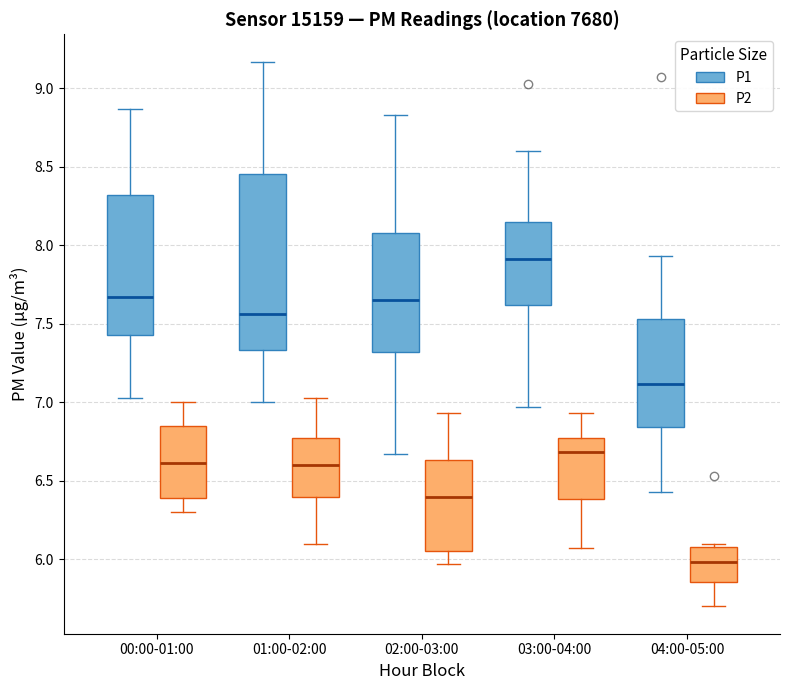

Reading left to right, transcribe this box plot: for each box, give where its median line is, the range the box spans, and where its two whiskers end, as read against the y-axis. The values are not printed on the chart, so give them approximately, as read against the axis.

00:00-01:00 (P1): median 7.65, box 7.45 to 8.30, whiskers 7.05 to 8.85
00:00-01:00 (P2): median 6.60, box 6.40 to 6.85, whiskers 6.30 to 7.00
01:00-02:00 (P1): median 7.55, box 7.35 to 8.45, whiskers 7.00 to 9.15
01:00-02:00 (P2): median 6.60, box 6.40 to 6.80, whiskers 6.10 to 7.05
02:00-03:00 (P1): median 7.65, box 7.30 to 8.10, whiskers 6.65 to 8.85
02:00-03:00 (P2): median 6.40, box 6.05 to 6.65, whiskers 5.95 to 6.95
03:00-04:00 (P1): median 7.90, box 7.60 to 8.15, whiskers 6.95 to 8.60
03:00-04:00 (P2): median 6.70, box 6.40 to 6.75, whiskers 6.05 to 6.95
04:00-05:00 (P1): median 7.10, box 6.85 to 7.55, whiskers 6.45 to 7.95
04:00-05:00 (P2): median 6.00, box 5.85 to 6.10, whiskers 5.70 to 6.10 (just above the box's upper edge)